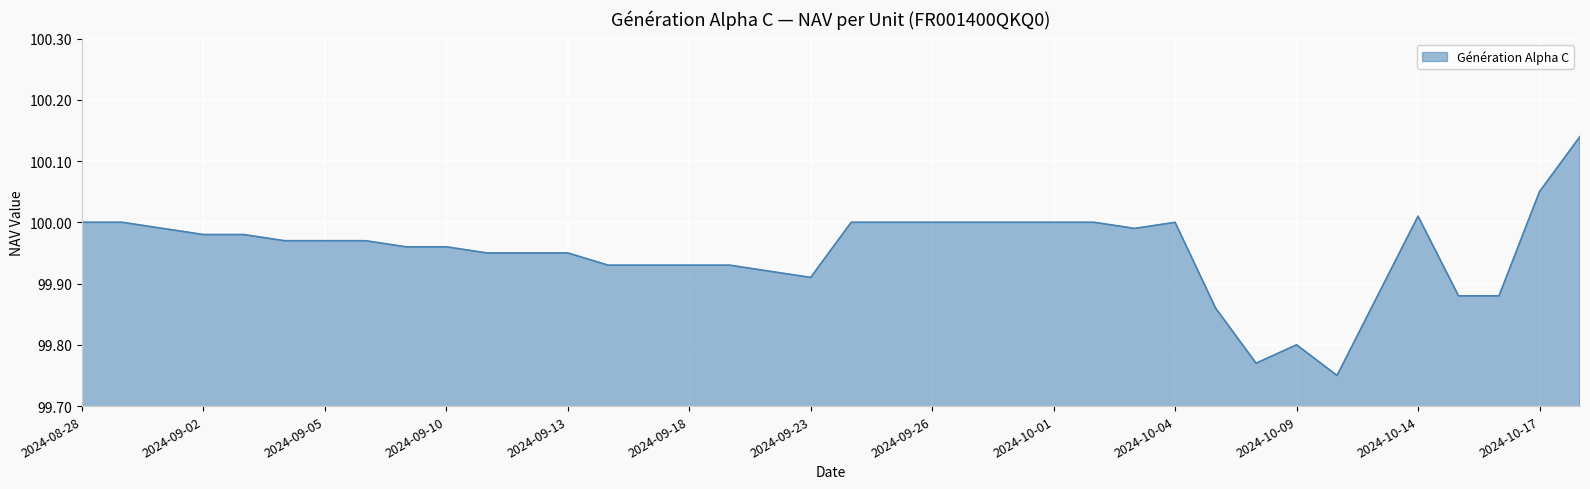

What is the difference between the maximum and minimum values?

0.4